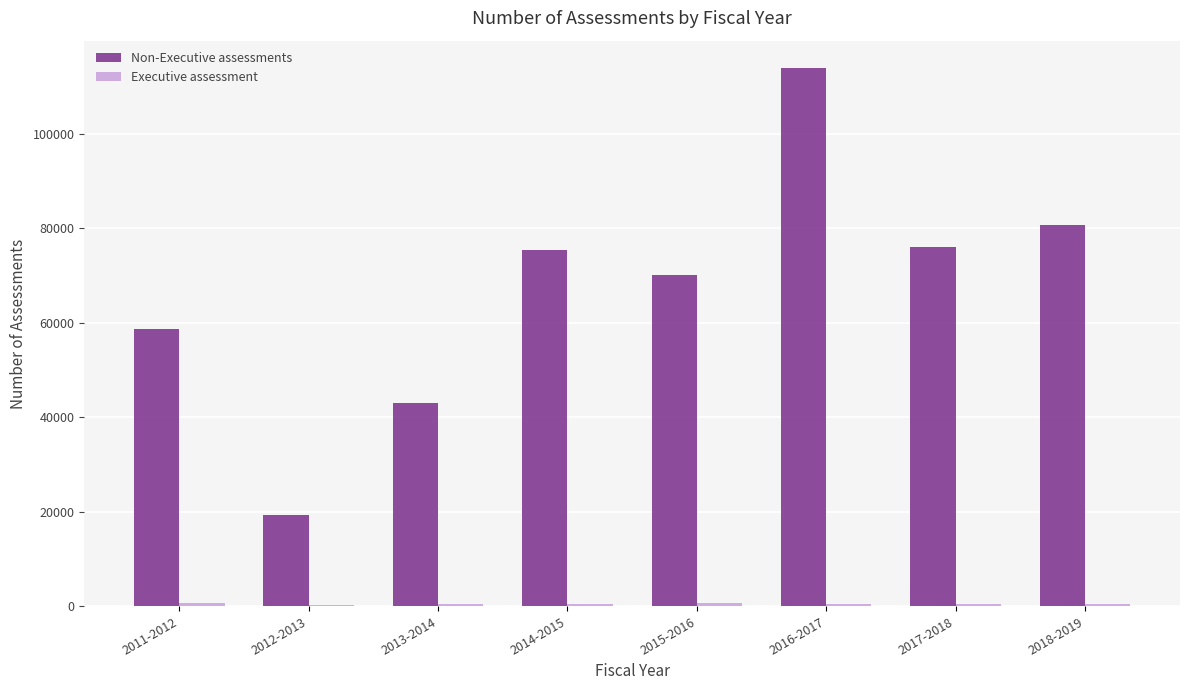

At which category does the chart reach its peak across all series?

2016-2017